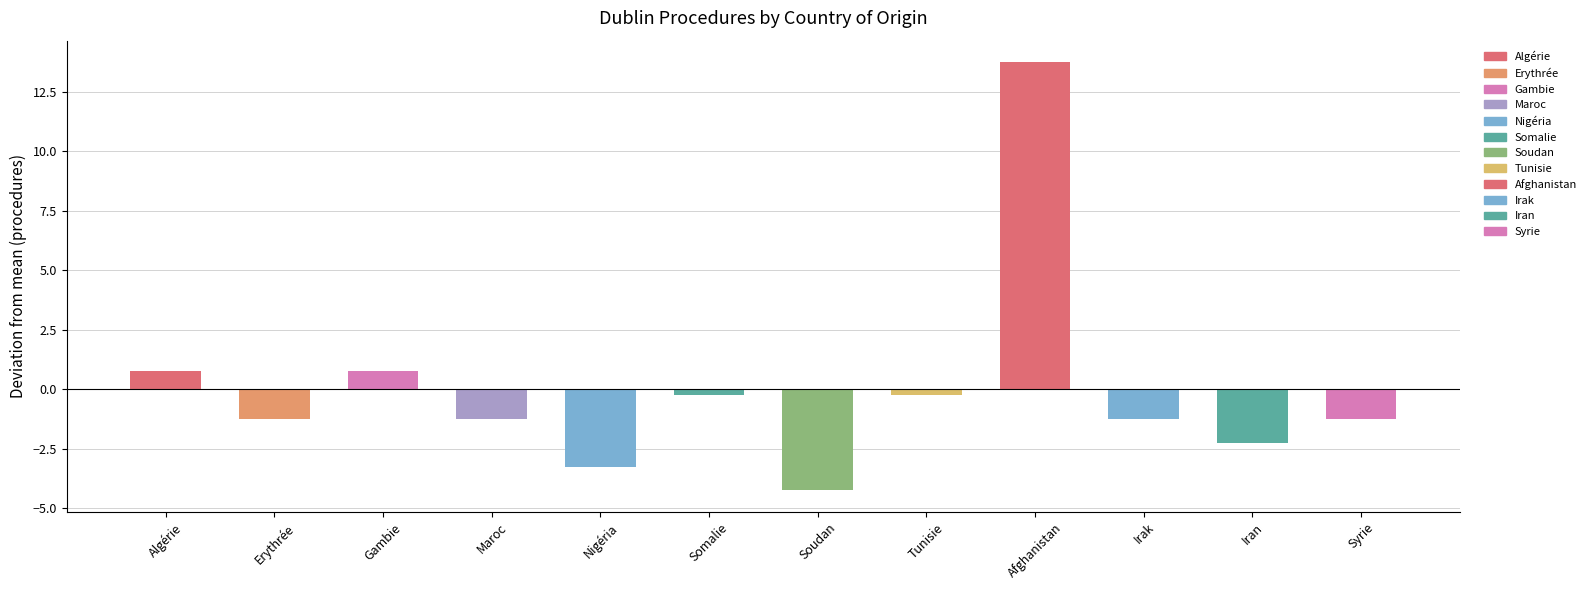

What is the minimum value shown in the chart?

-4.2